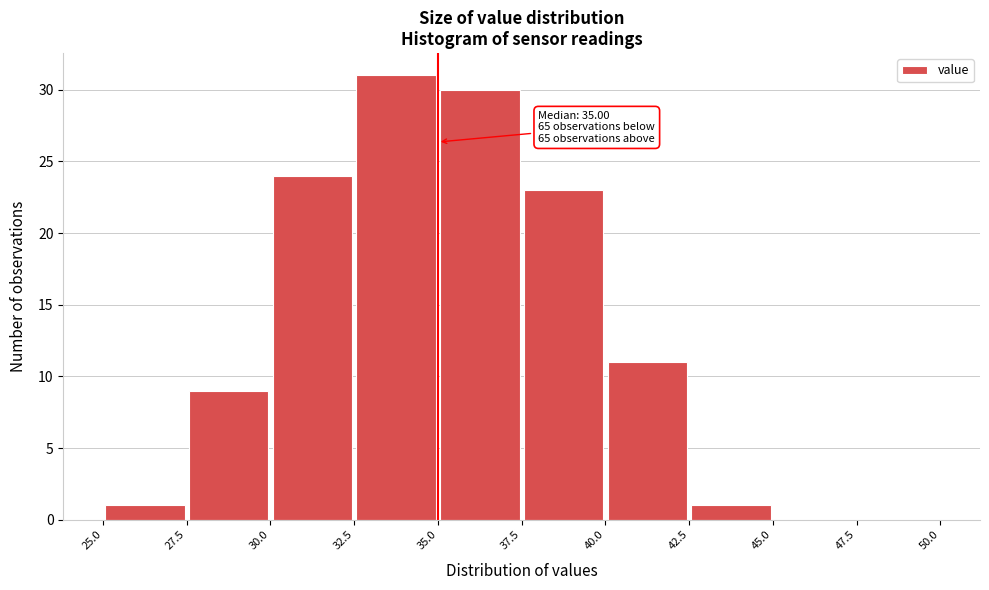

Which range on the x-axis has the tallest bar?

32.5 to 35.0